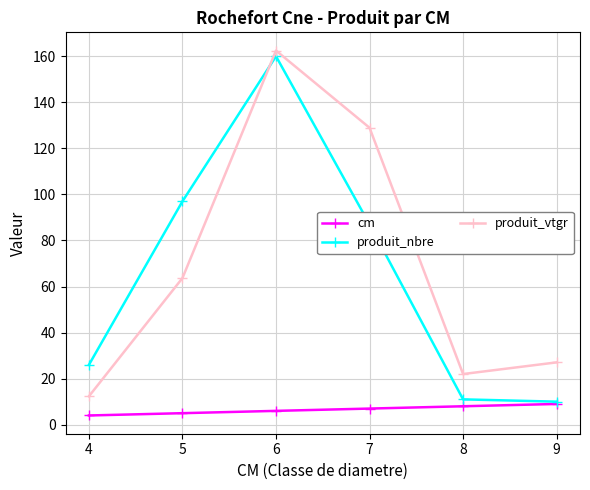

Read the produit_nbre value at 7.

87.0